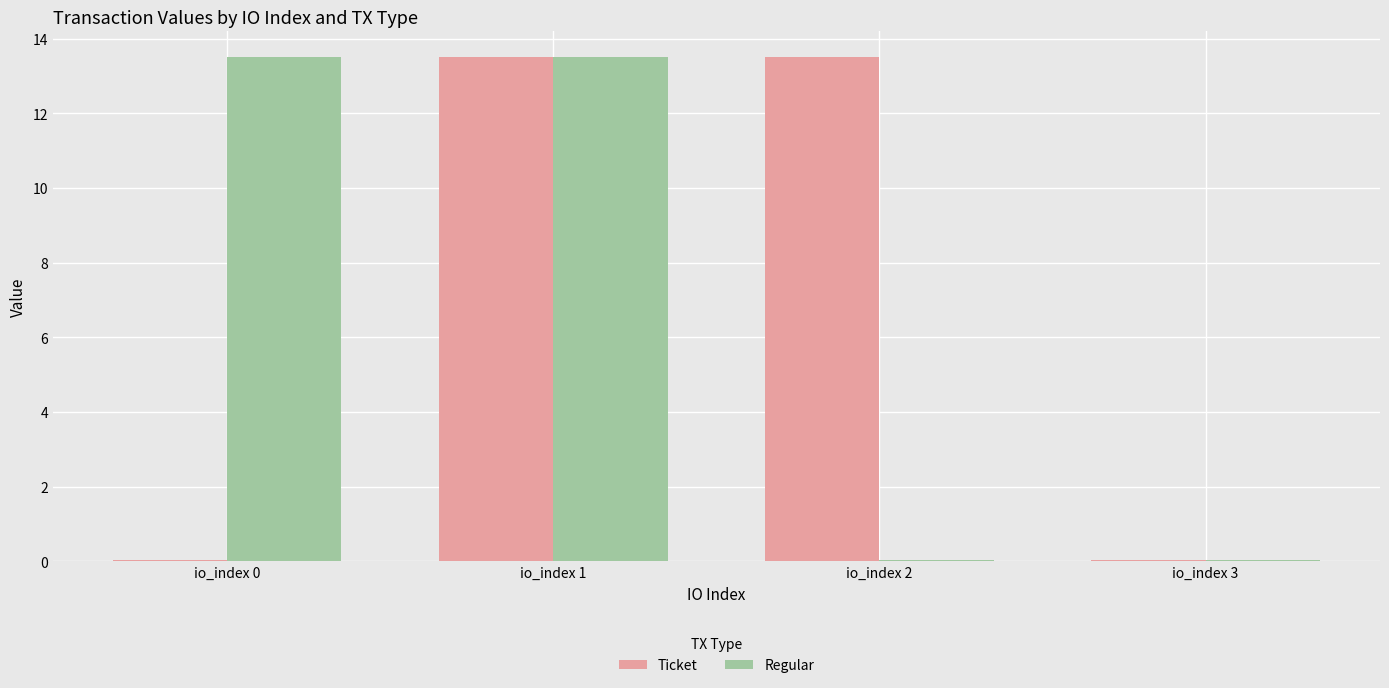

What is the maximum value shown in the chart?

13.5